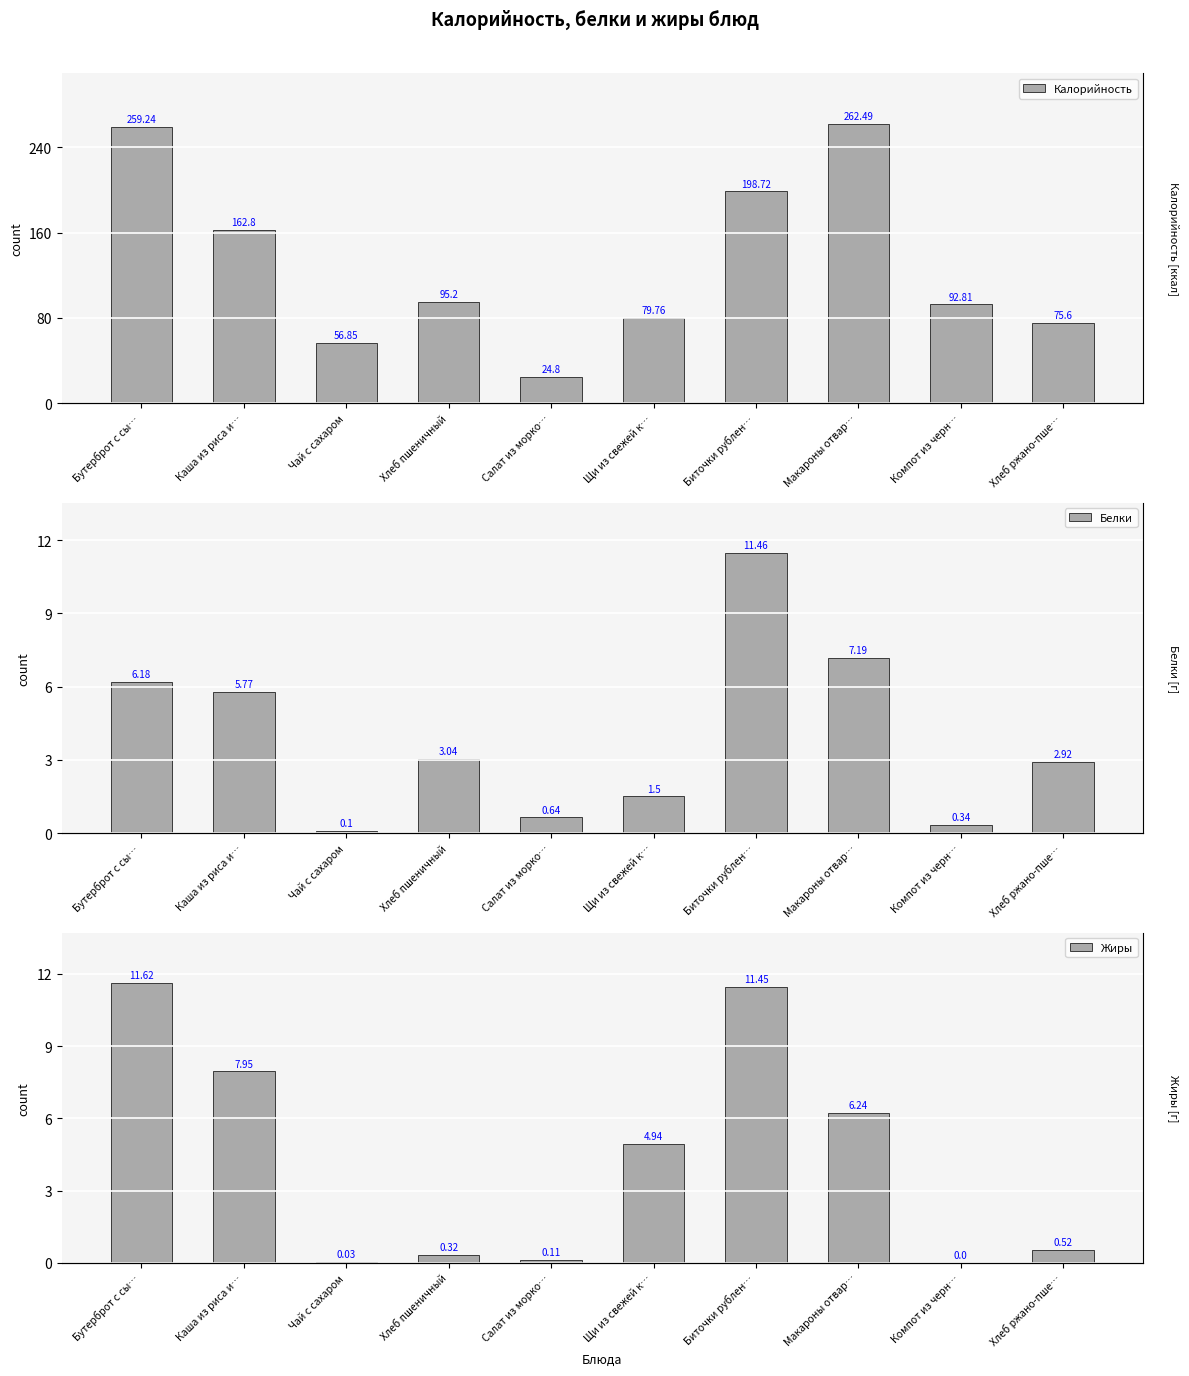

The Жиры series shows 1.5 at Макароны отвар…. True or false?

False